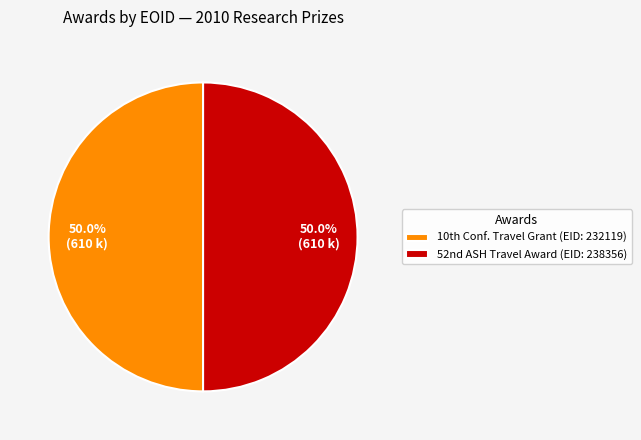

Which slice is the largest?

52nd ASH Travel Award